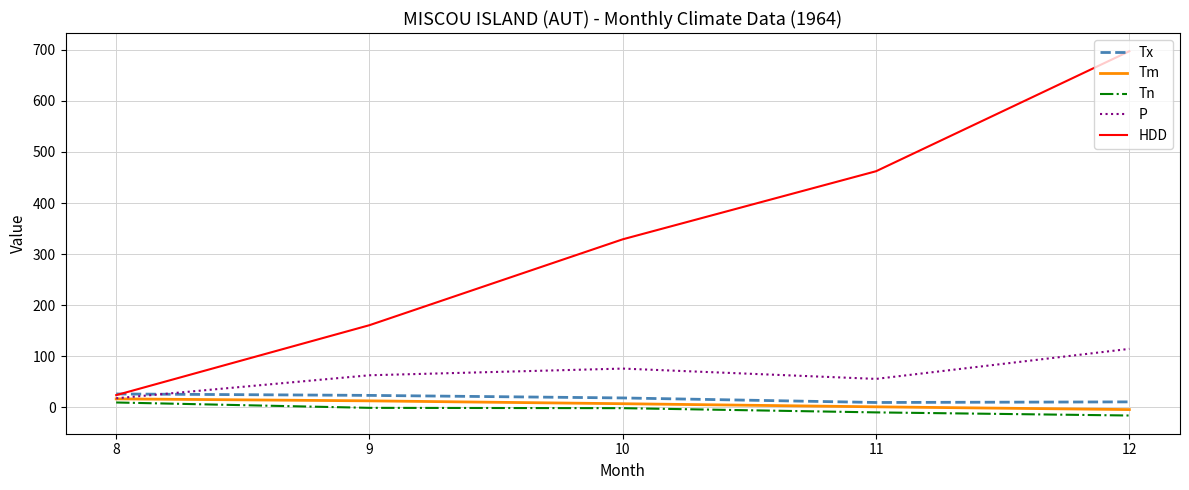

The value of HDD at 11 is 818.0. True or false?

False